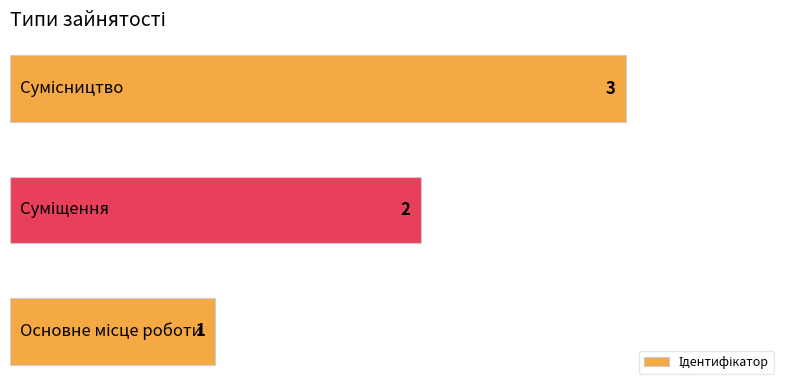

What is the sum of all values?

6